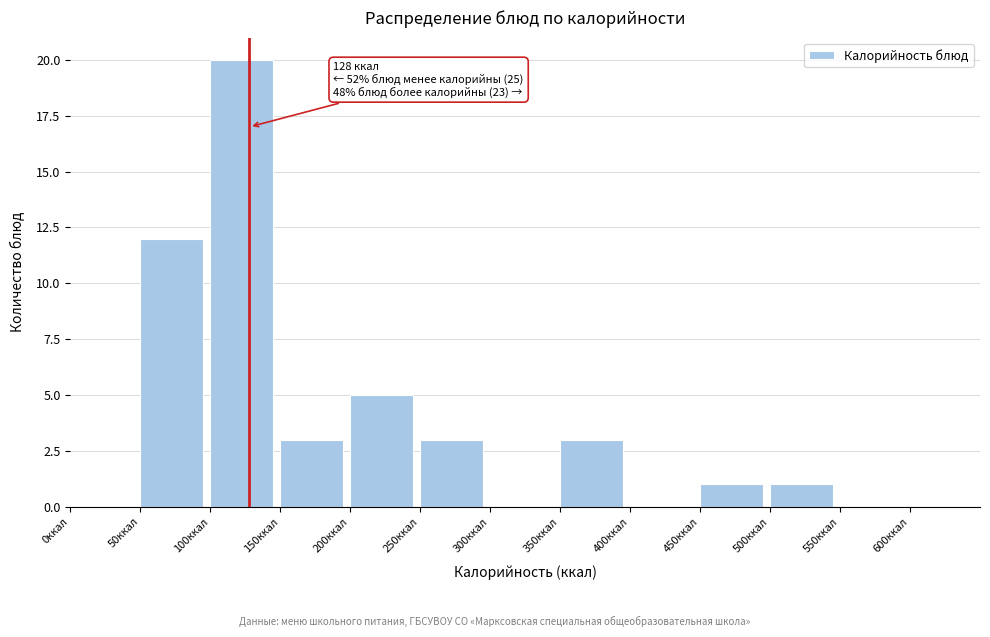

Over which range of the x-axis is the bar tallest?

100 to 150